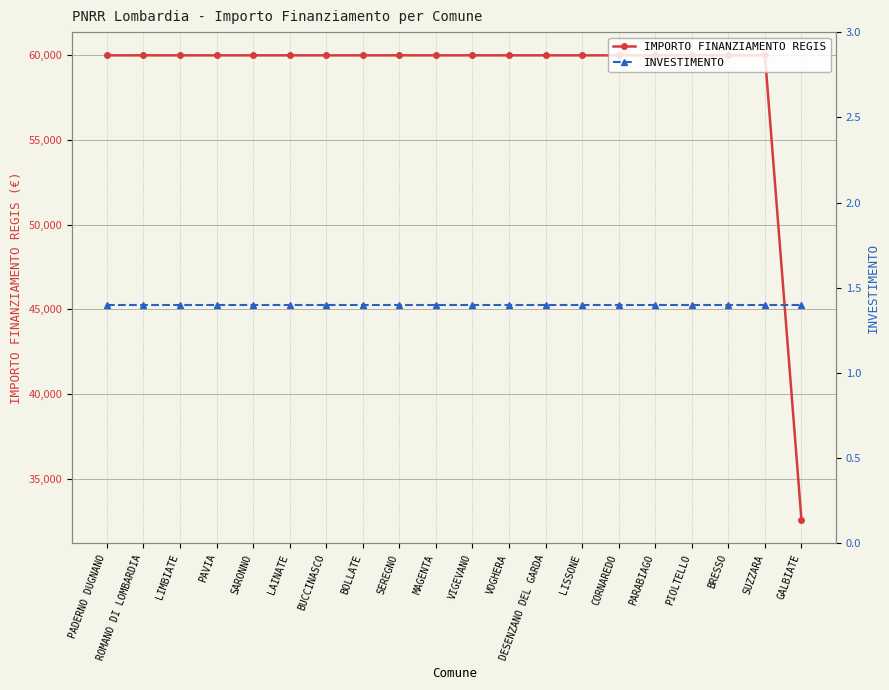

Which series has the largest total across all categories?

IMPORTO FINANZIAMENTO REGIS